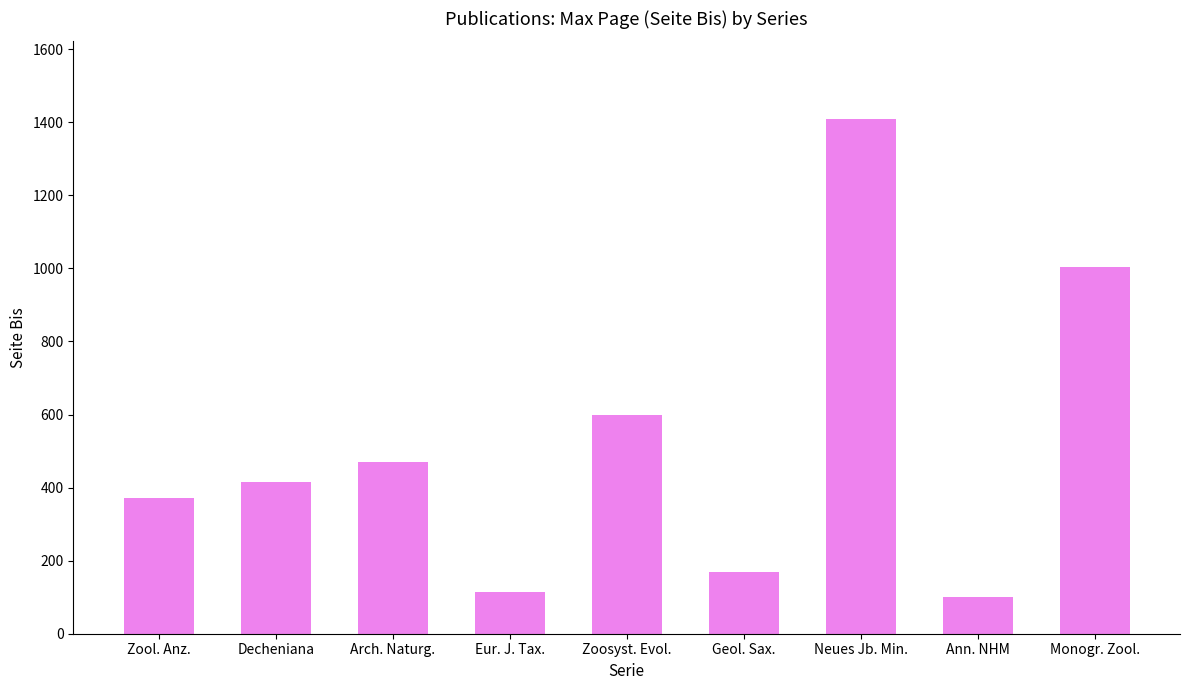

What position from the left is Decheniana?

2